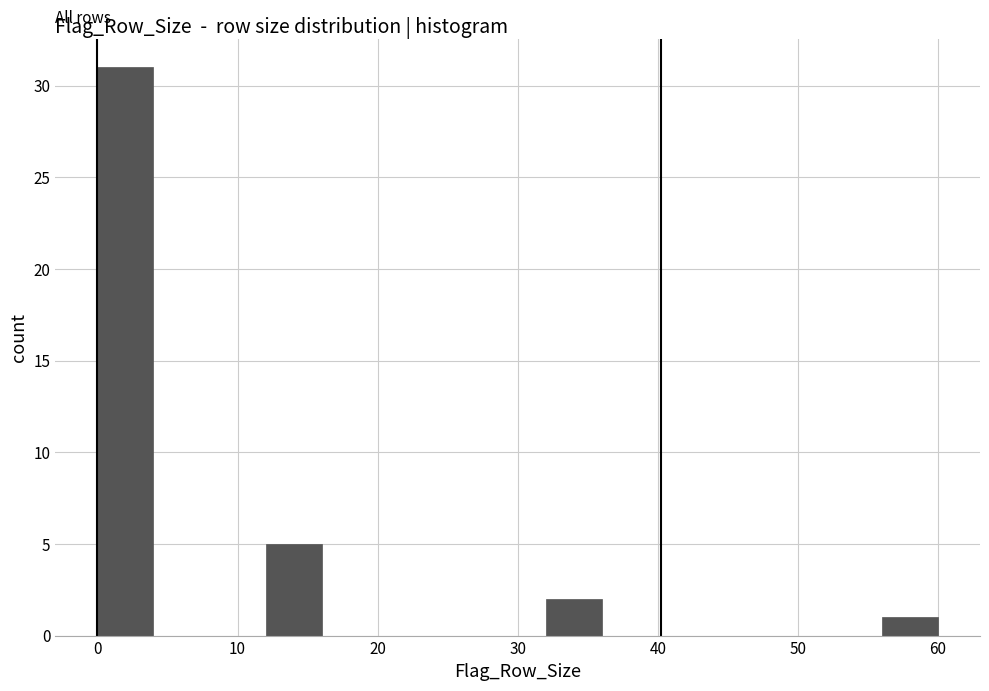

How tall is the bar that spans 32 to 36 on the x-axis? The values are not printed on the chart, so give them approximately, as read against the axis.

2